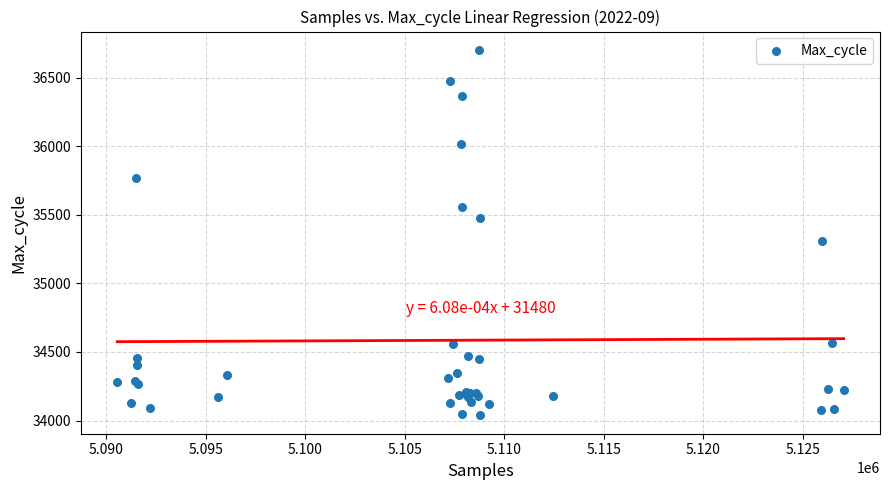

What Y value in the scatter plot is closest to 35370?

35309